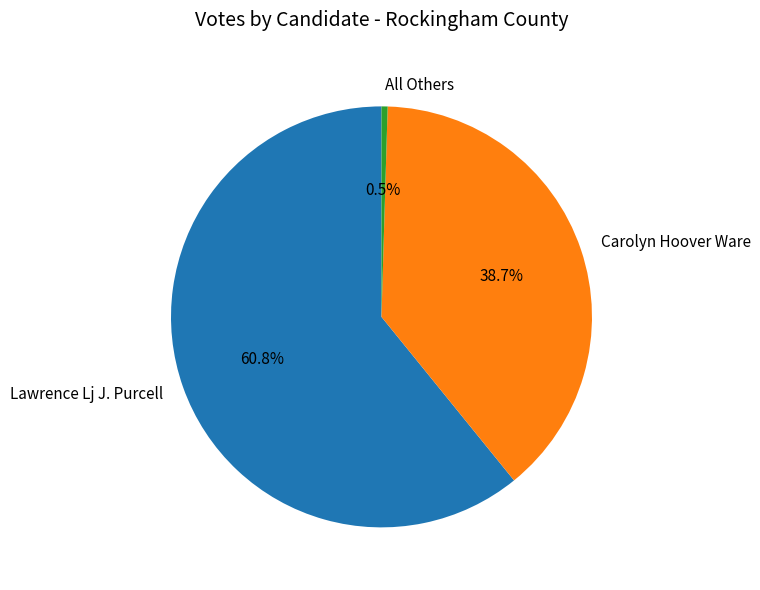

What portion of the pie excludes Lawrence Lj J. Purcell?

39.2%